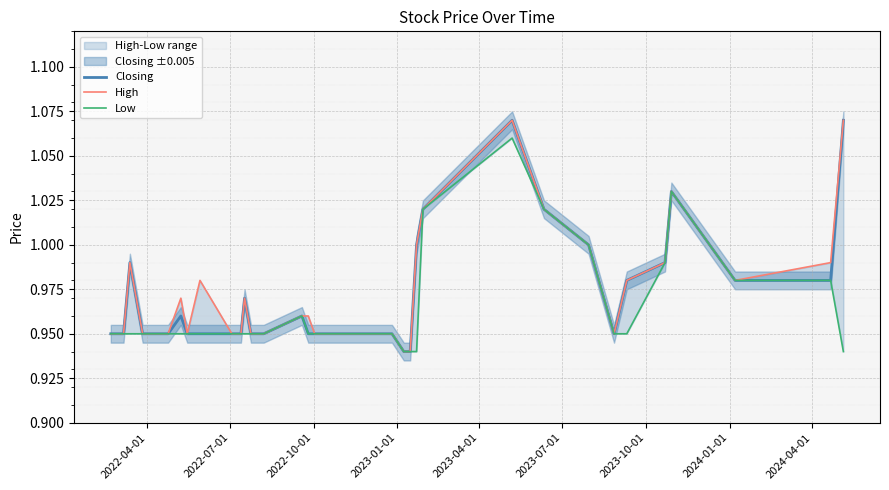

Which series has the widest spread of values?

Closing